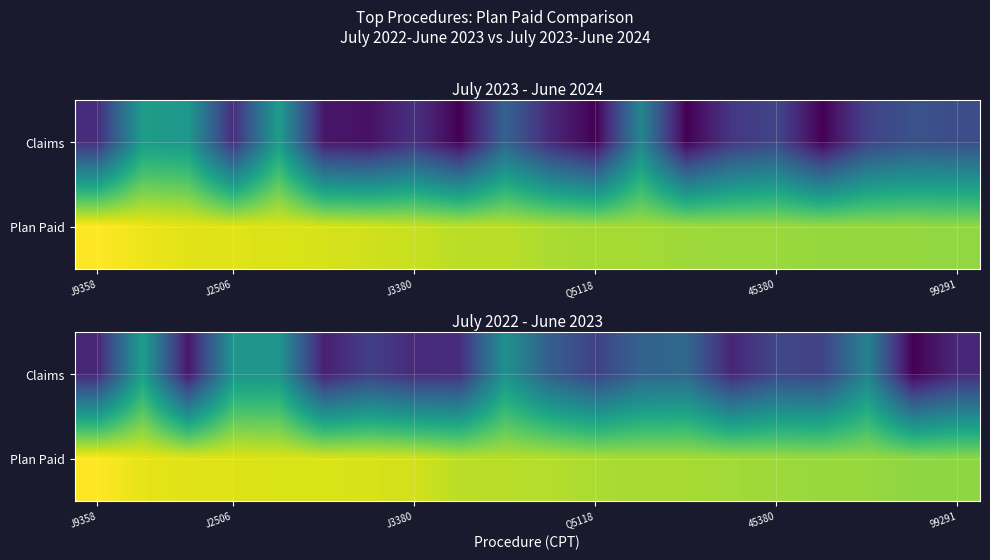

What is the difference between the maximum and minimum values in the Claims series?

6.4